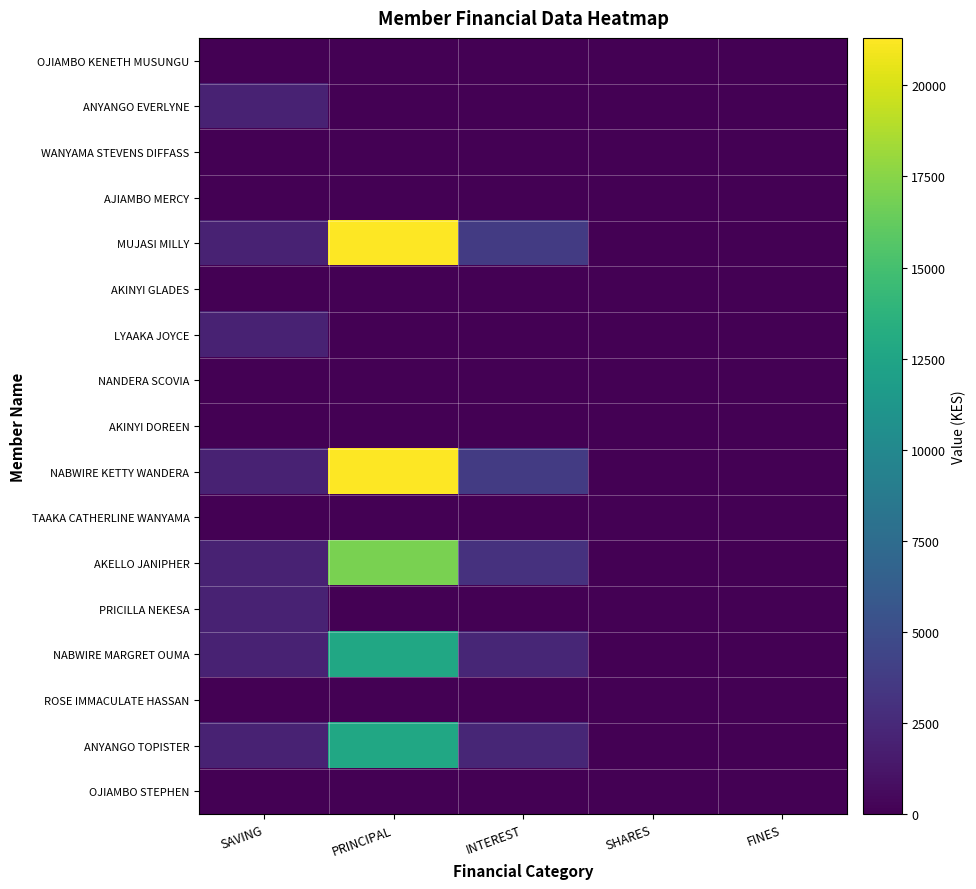

At which category does the chart reach its minimum across all series?

SAVING